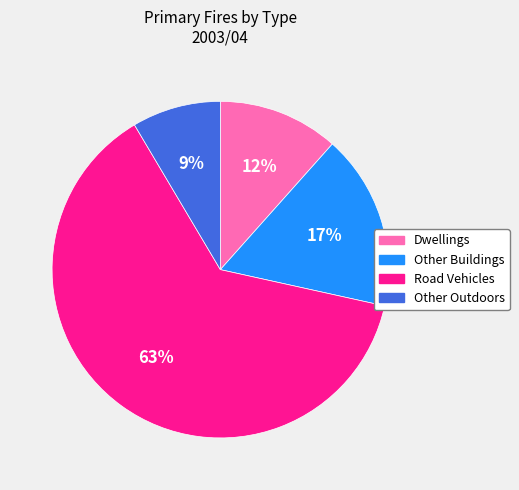

What percentage is the Other Outdoors slice, to the nearest percent?

9%